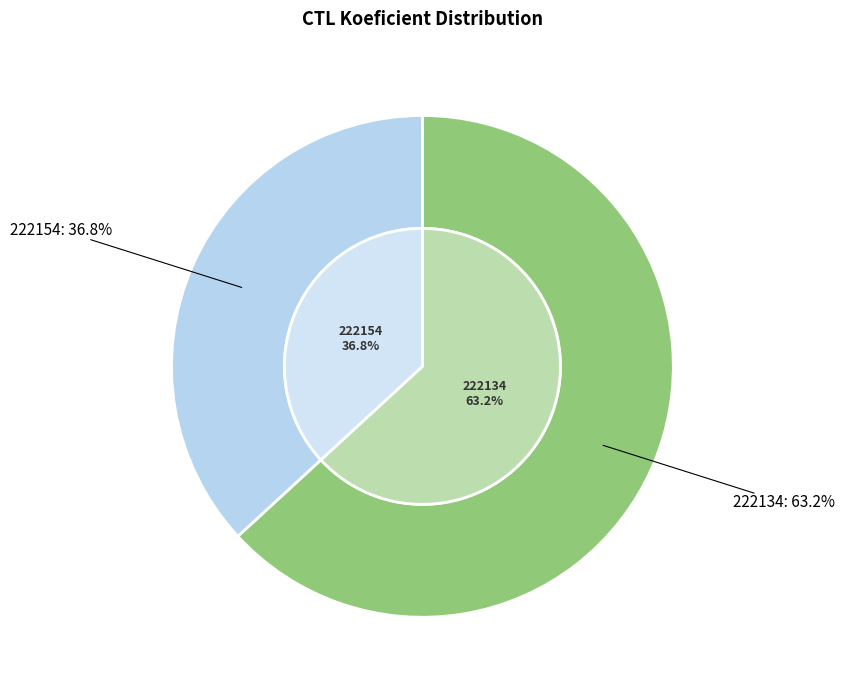

Which category has the smallest portion of the pie?

222154